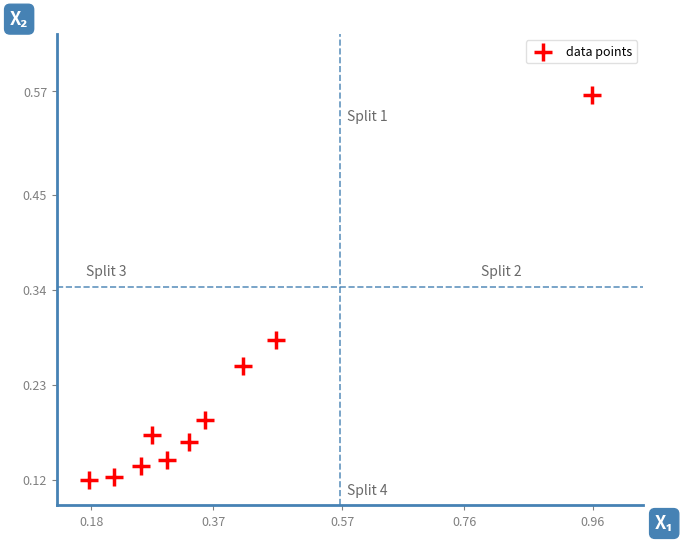

What is the range of X values (max minus min)?

0.8